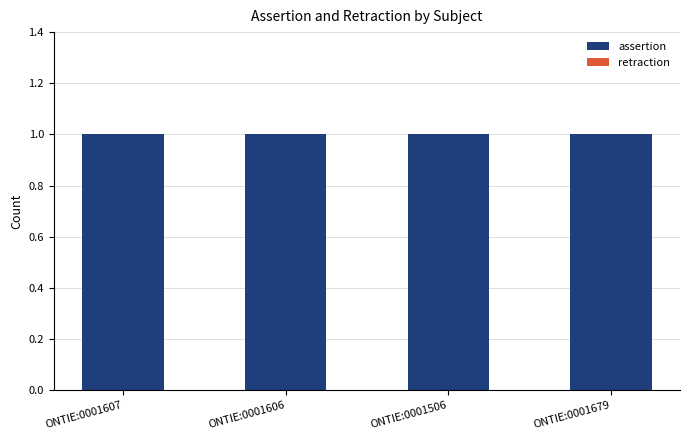

What are all the series names shown in the legend?

assertion, retraction